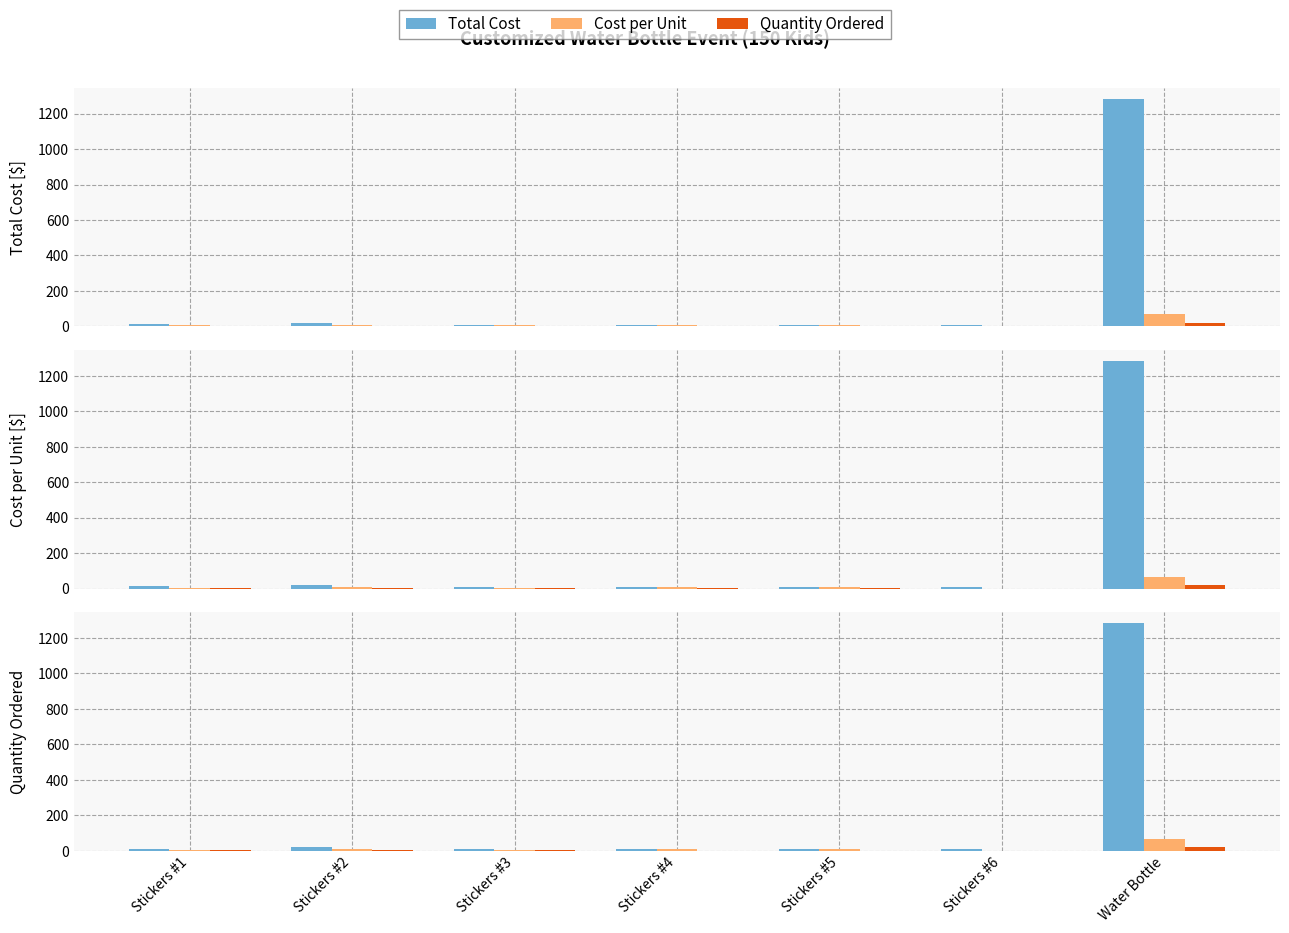

How many bars are there in each group?

3